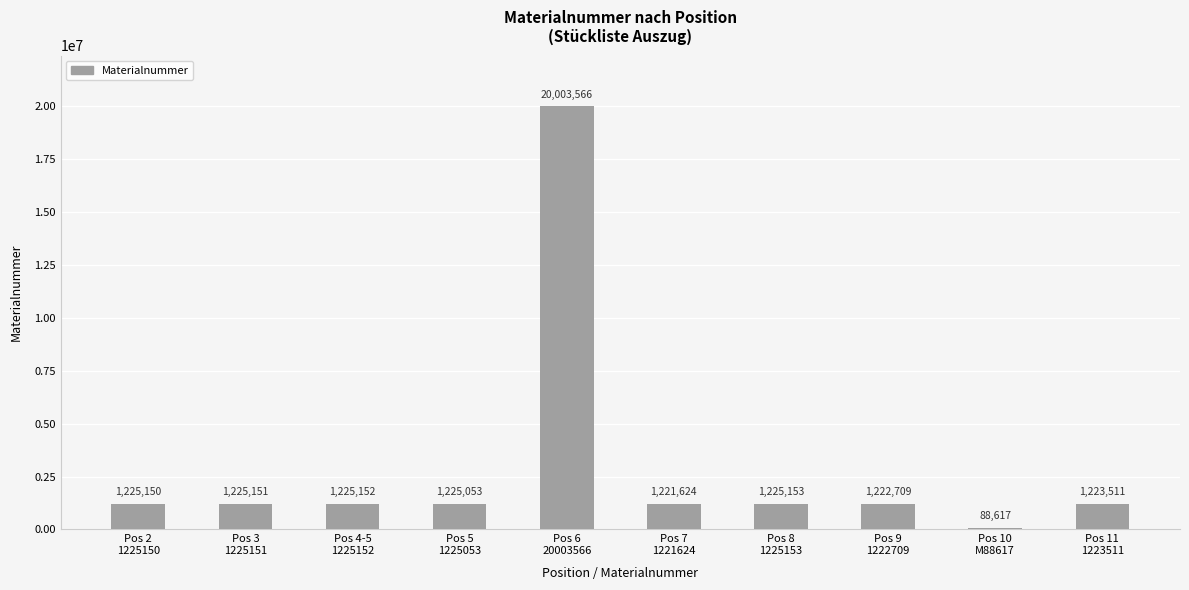

What is the approximate value at Pos 4-5
1225152, to the nearest 50?

1225150